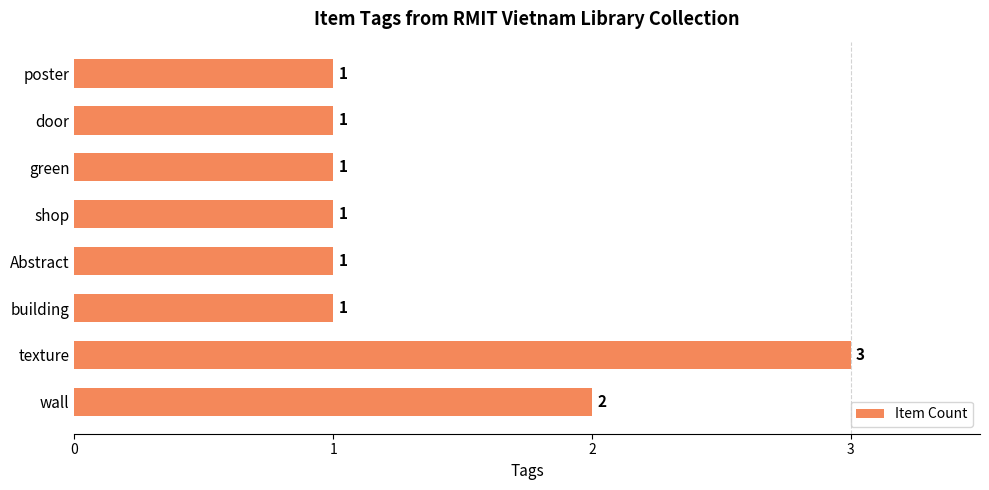

How many values are between 1 and 2?

7